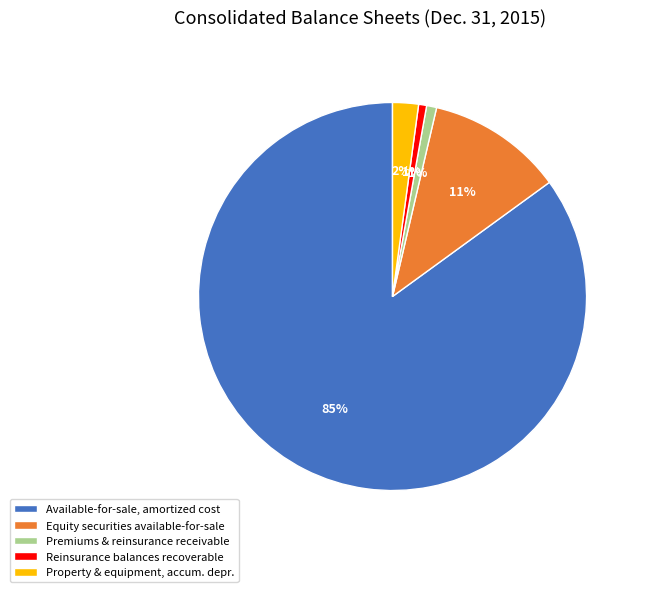

Does any single category account for the majority?

Yes